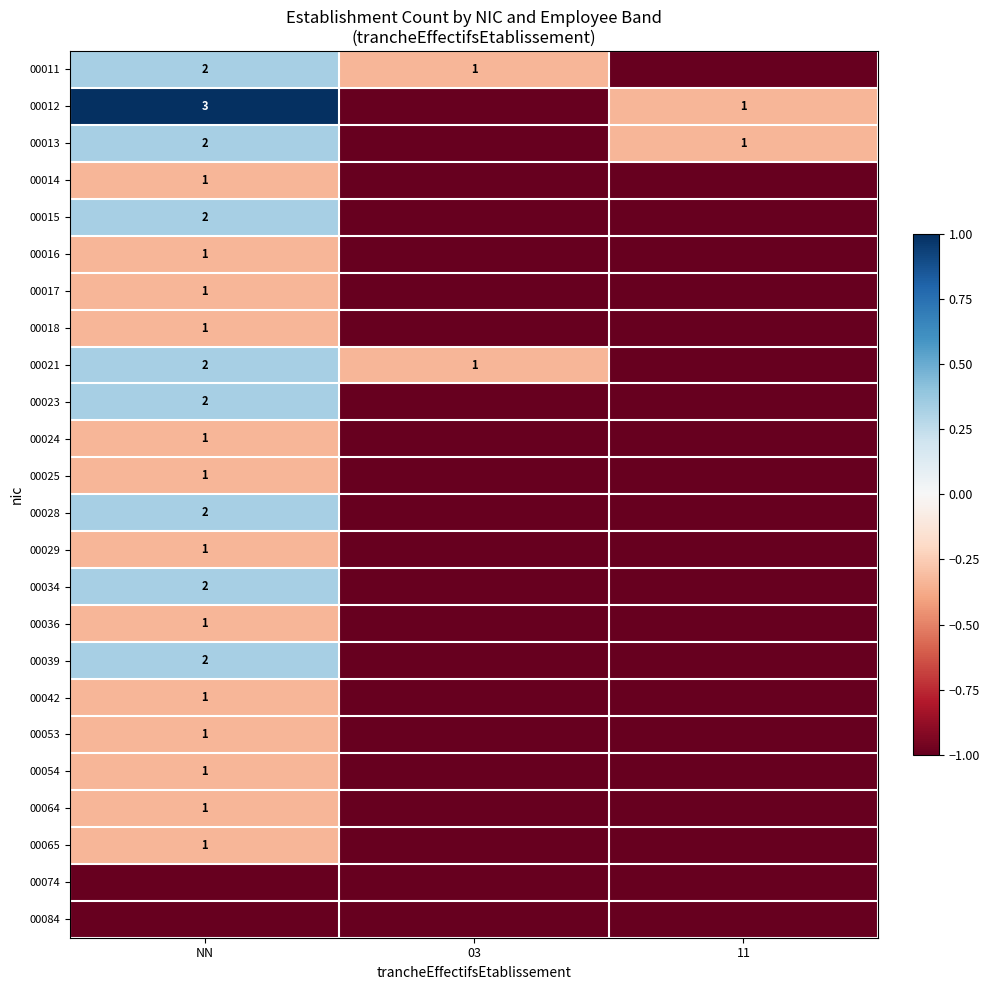

True or false: 00029 has a value of 1 at NN.

True